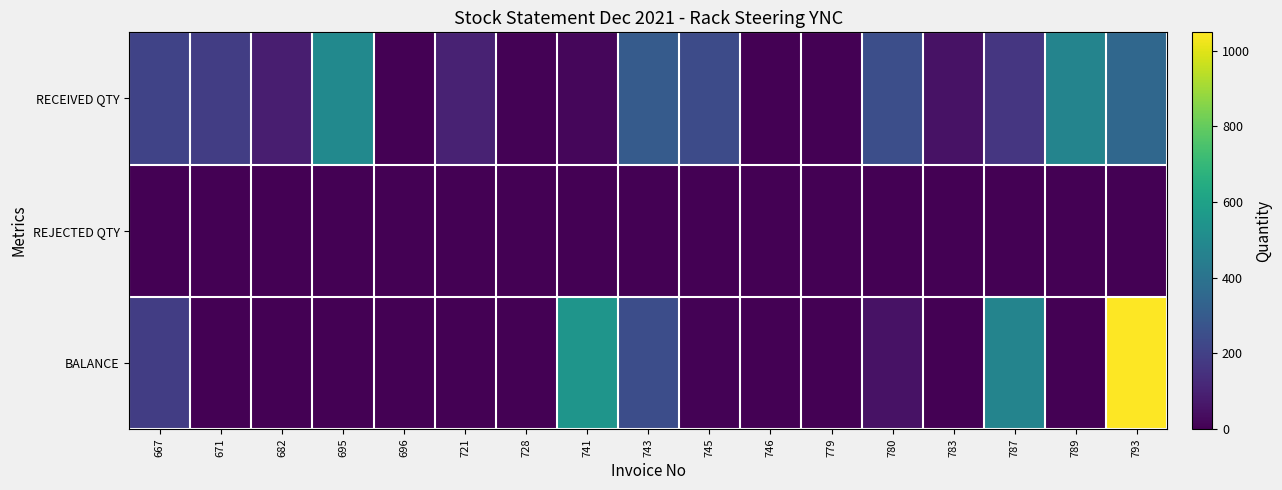

What is the difference between the highest and lowest values at 741?

546